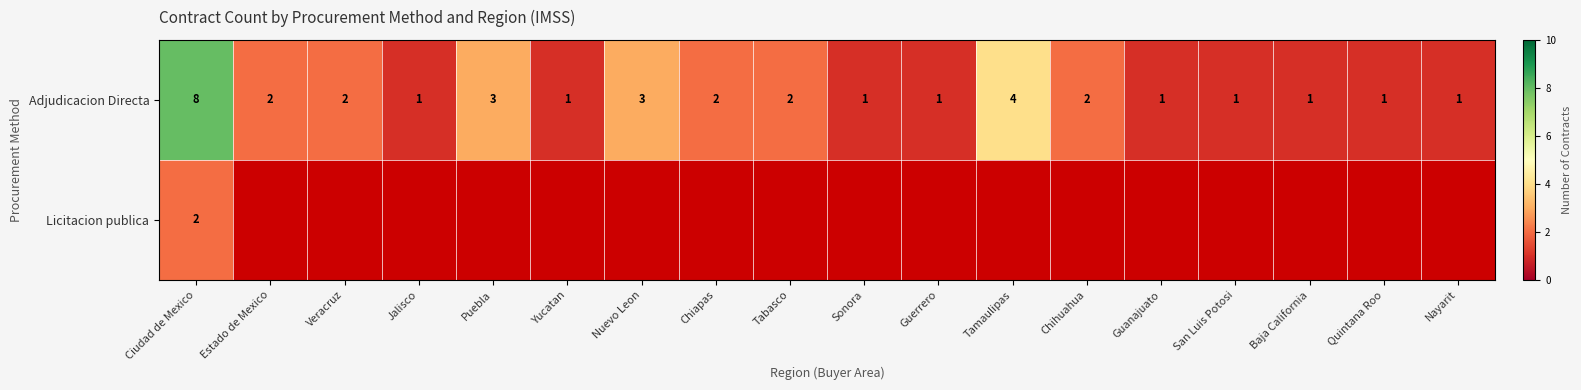

What is the difference between the maximum and second lowest values in the Adjudicacion Directa series?

7